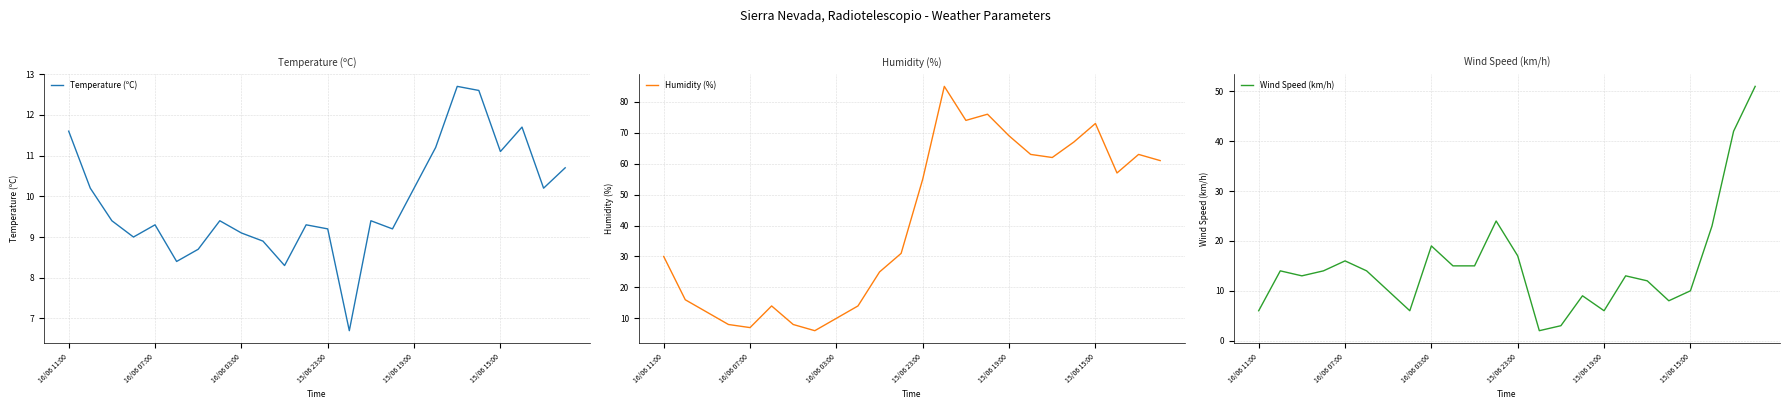

Which series has the largest total across all categories?

Humidity (%)